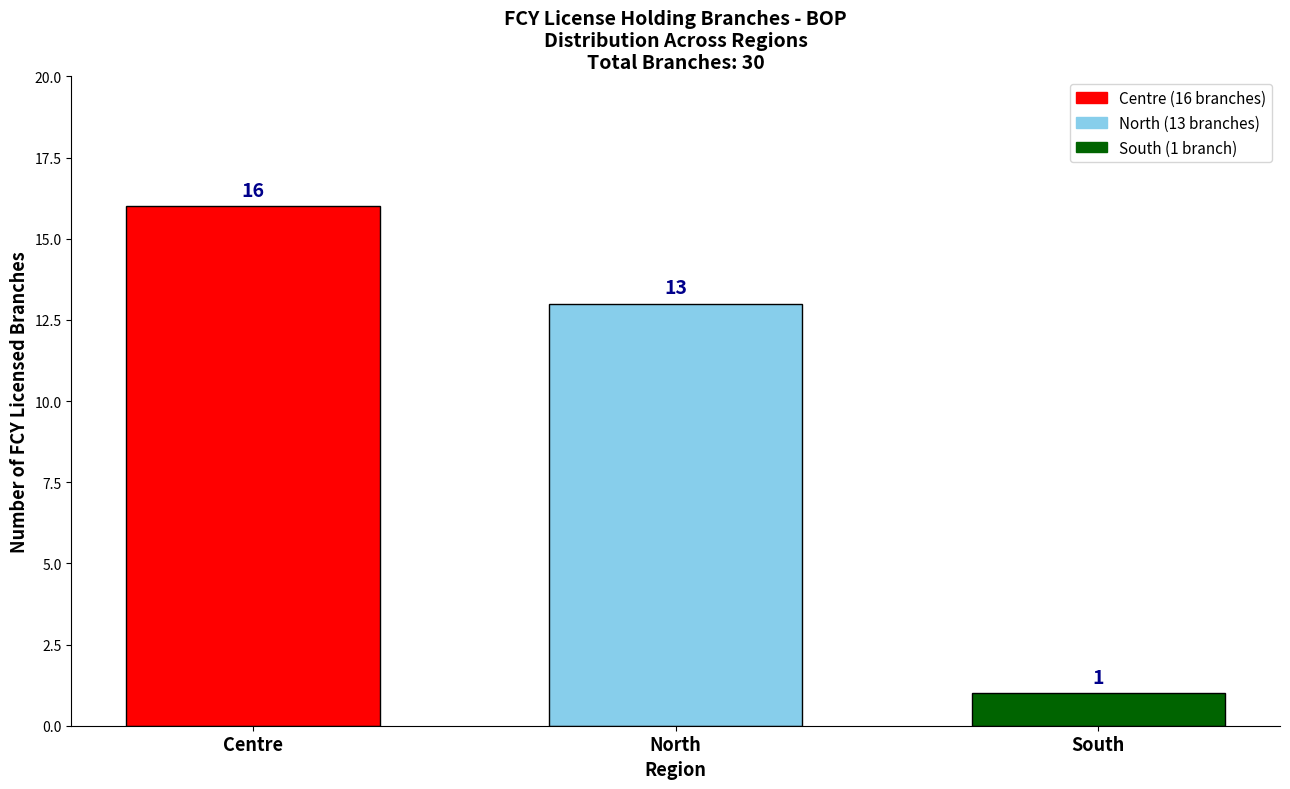

Reading left to right, extract all data points from this chart.

Centre=16	North=13	South=1